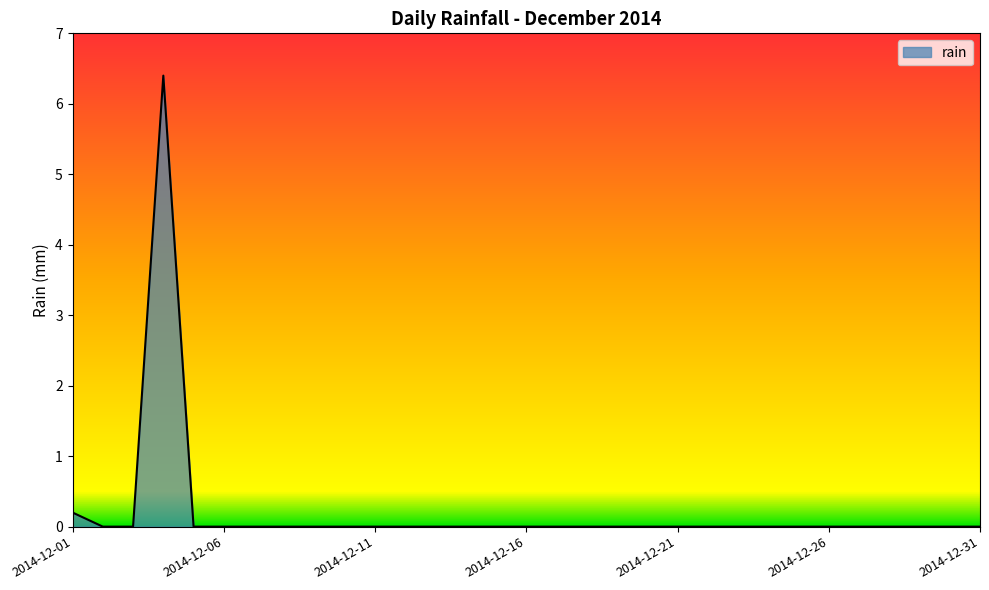

What is the greatest value displayed?

6.4